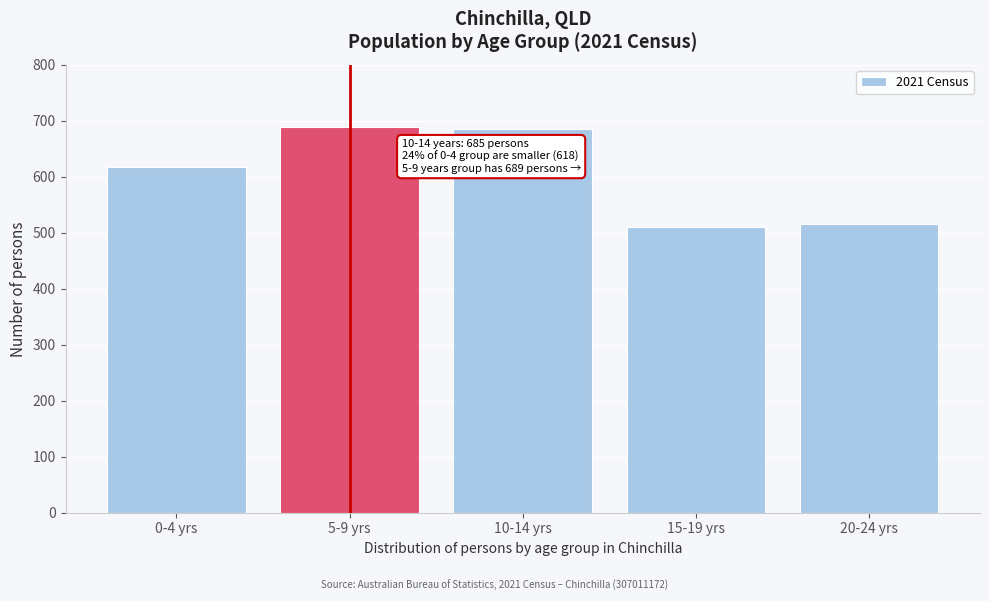

Reading left to right, transcribe all the data shown in this chart.

618	689	685	510	516